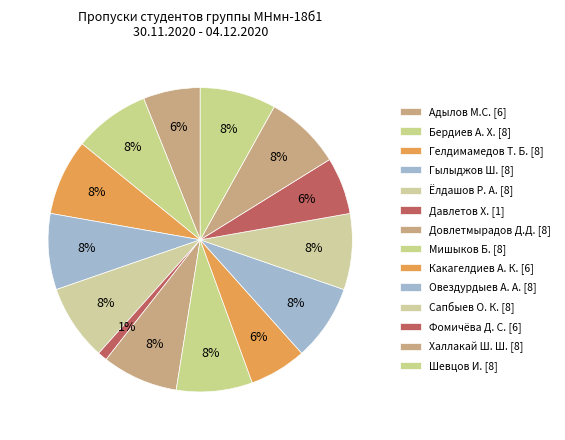

How many slices are in this pie chart?

14